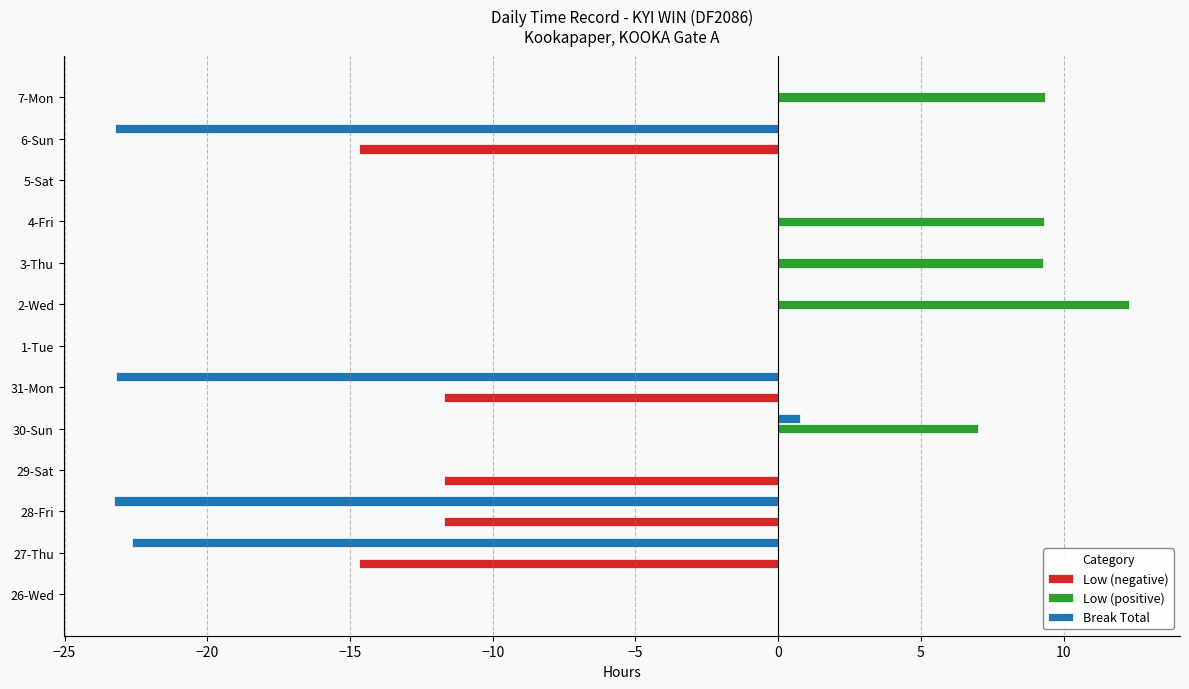

What is the sum of all Break Total values?

-91.5